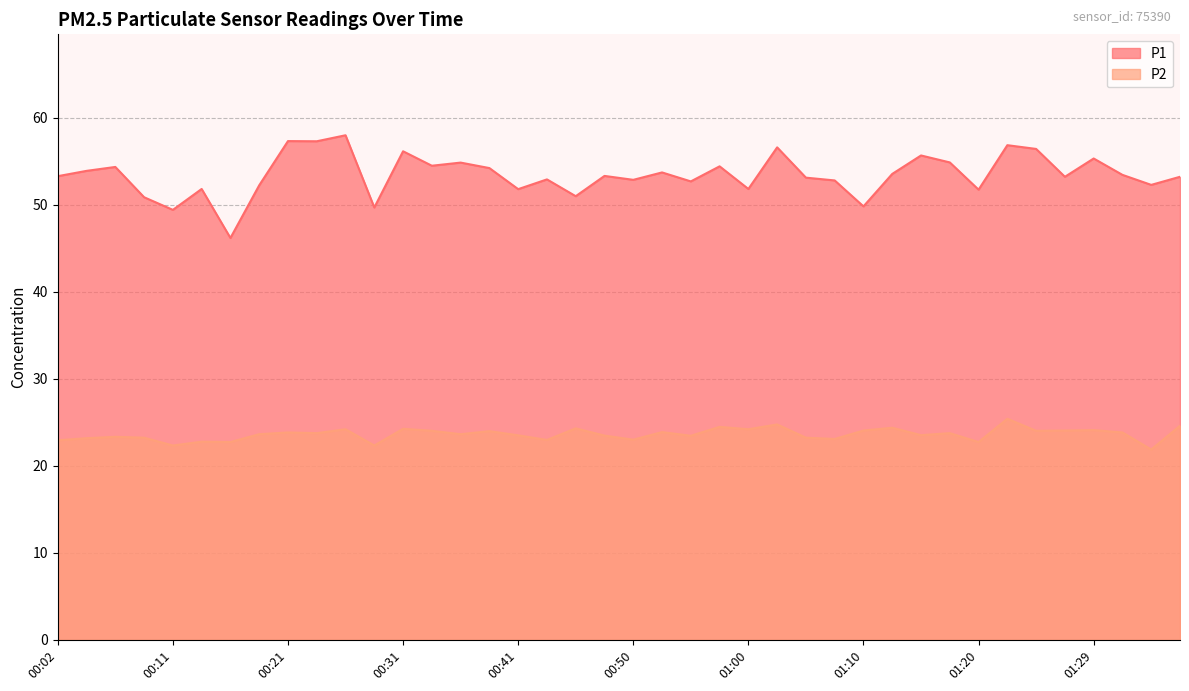

Which series has the widest spread of values?

P1